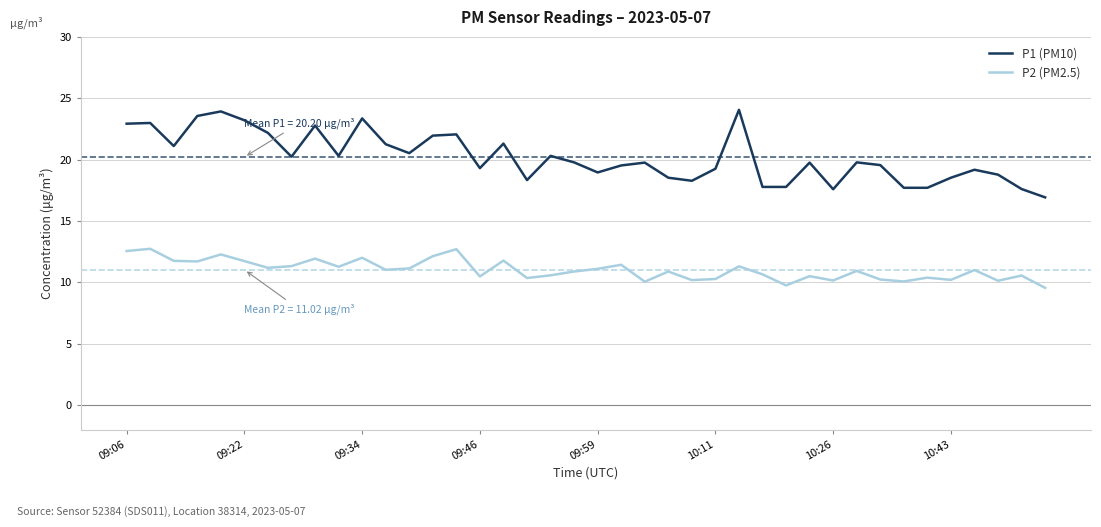

Which series has the widest spread of values?

P1 (PM10)